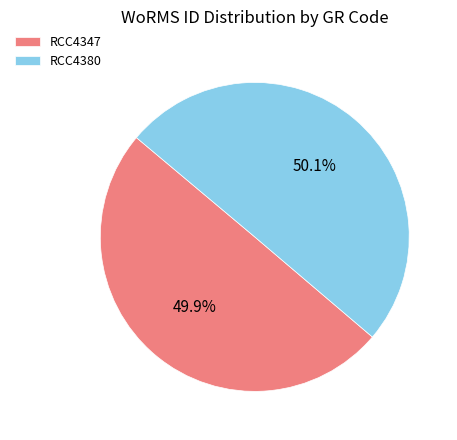

To the nearest percent, what is the combined percentage of RCC4347 and RCC4380?

100%